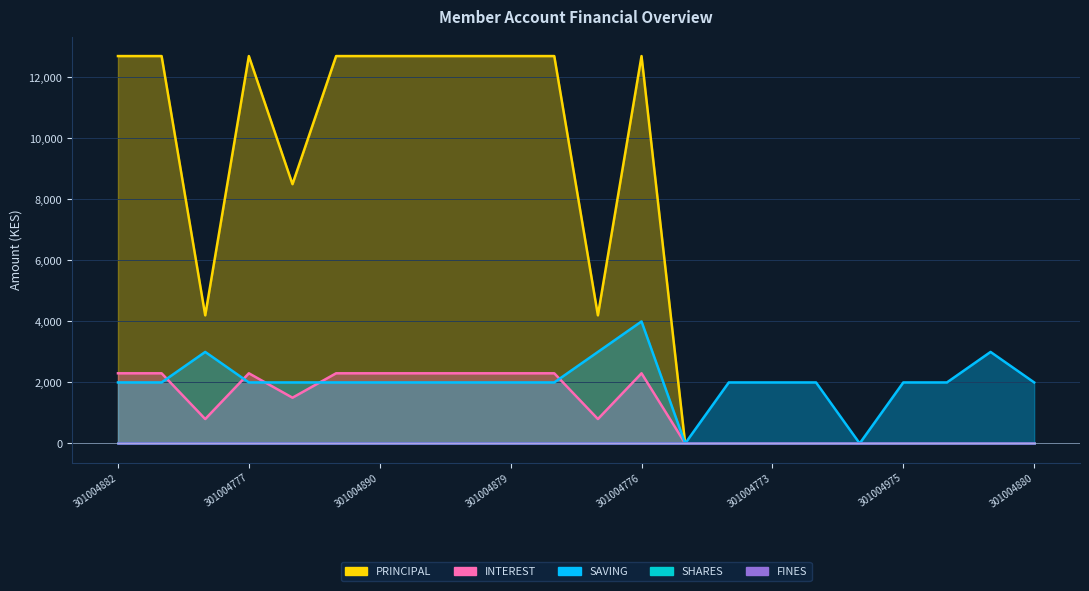

Is the value of PRINCIPAL at 301004877 greater than the value of INTEREST at 301004781?

No